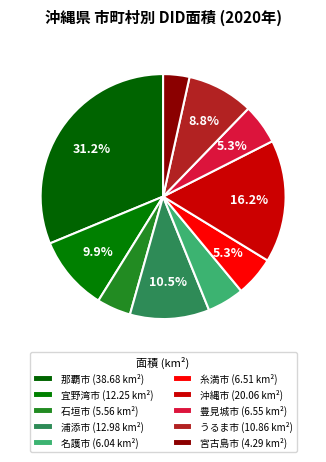

Count the number of slices in the pie.

10